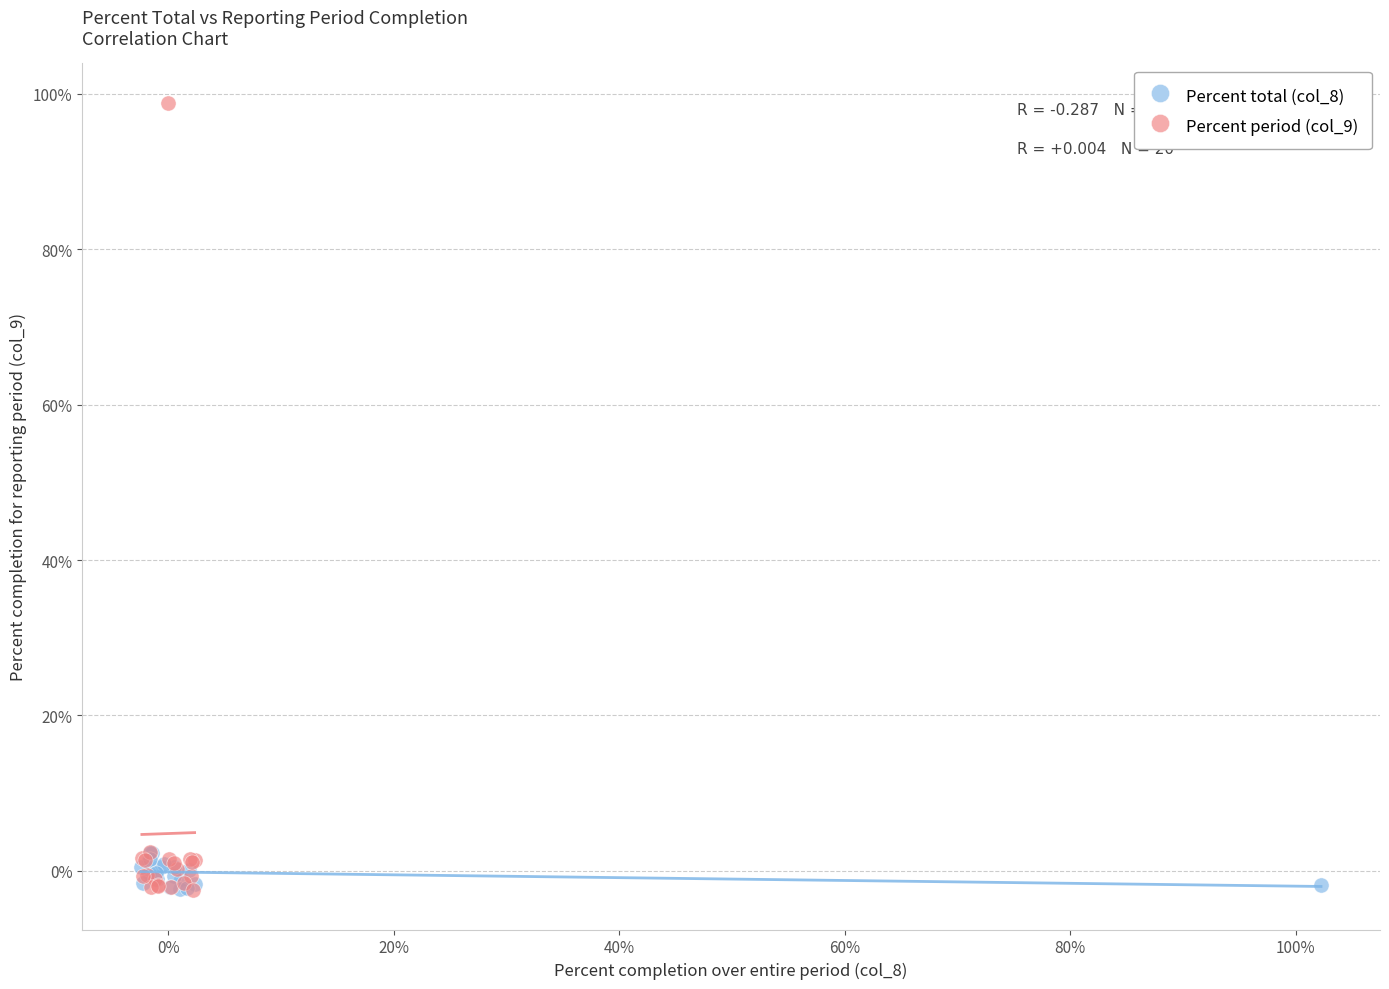

Which series has the widest spread of Y values?

Percent period (col_9)